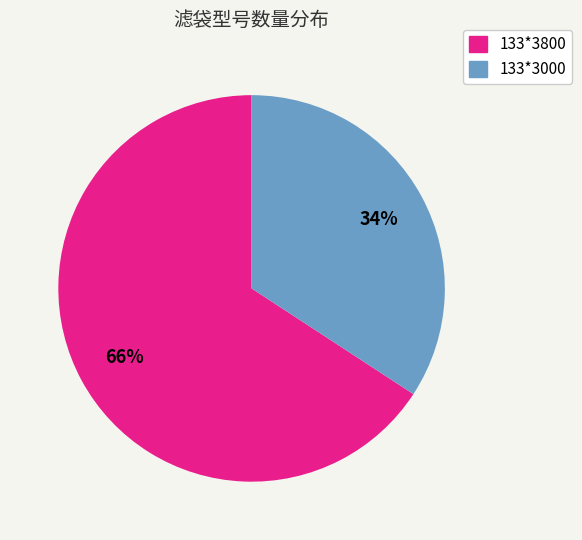

Do 133*3000 and 133*3800 together represent more than half of the pie?

Yes